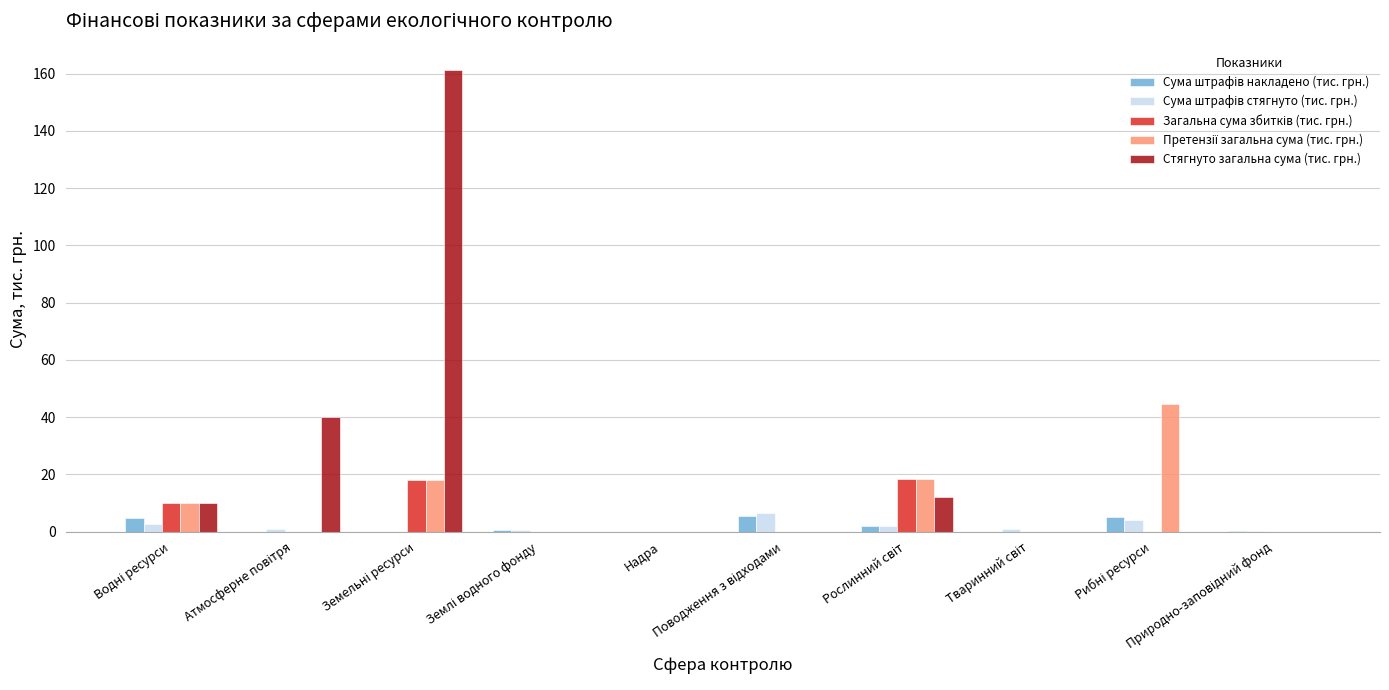

What is the sum of all Стягнуто загальна сума (тис. грн.) values?

223.6